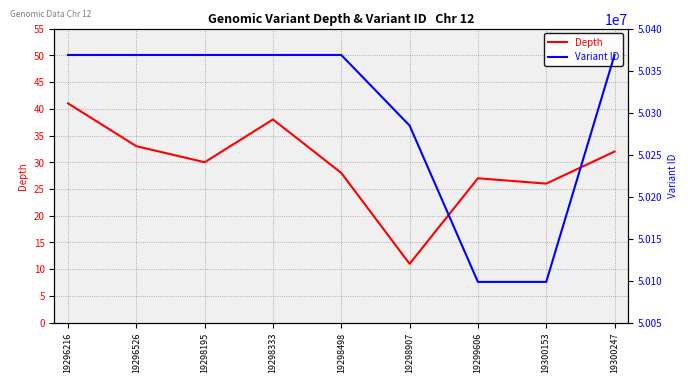

Is it true that Depth equals 38 at 19298333?

True